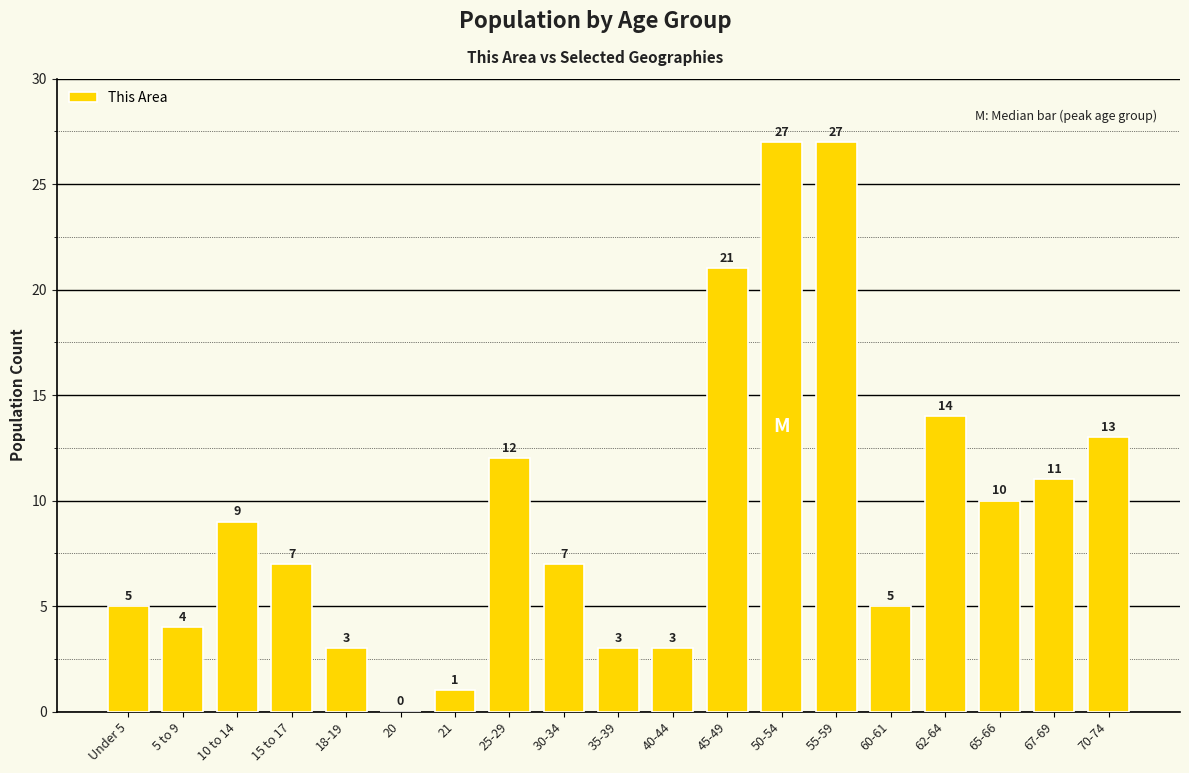

The value at 62-64 is 21. True or false?

False